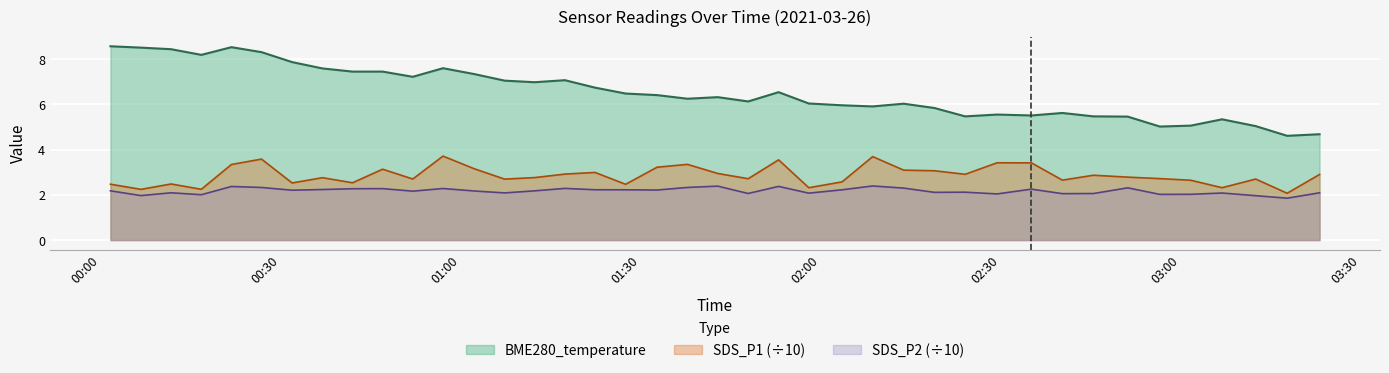

At which category does SDS_P2 reach its first local valley?

2021/03/26 00:06:40